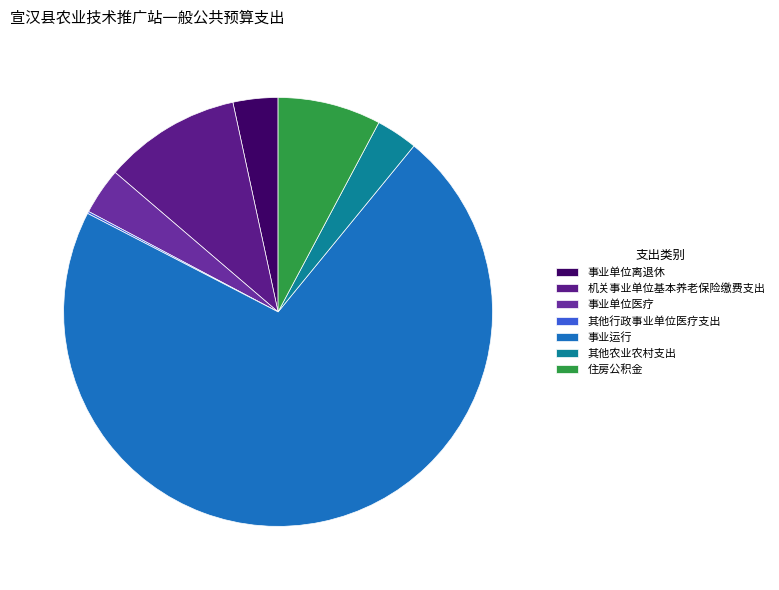

Rank the categories by value from highest to lowest.

事业运行, 机关事业单位基本养老保险缴费支出, 住房公积金, 事业单位医疗, 事业单位离退休, 其他农业农村支出, 其他行政事业单位医疗支出